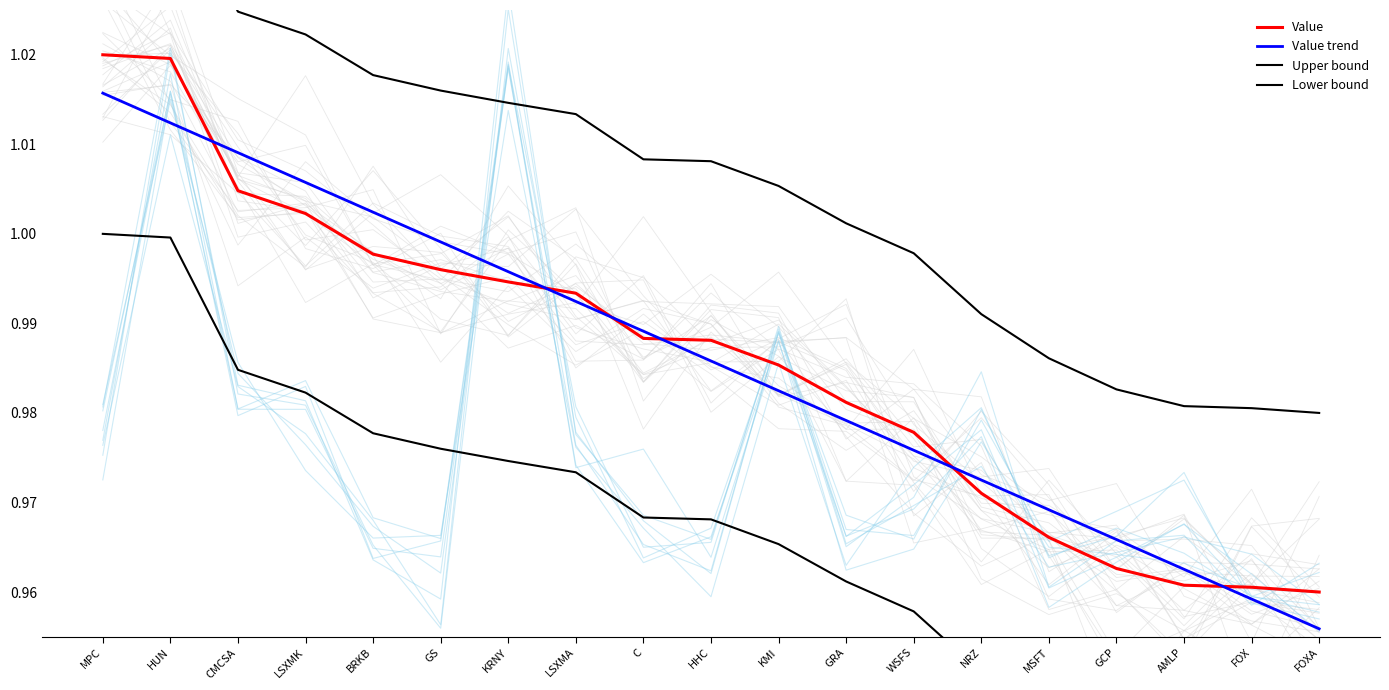

Reading left to right, list all the values displayed in this chart.

Value: 1.0	1.0	1.0	1.0	1.0	1.0	1.0	1.0	1.0	1.0	1.0	1.0	1.0	1.0	1.0	1.0	1.0	1.0	1.0
Value trend: 1.0	1.0	1.0	1.0	1.0	1.0	1.0	1.0	1.0	1.0	1.0	1.0	1.0	1.0	1.0	1.0	1.0	1.0	1.0
Upper bound: 1.0	1.0	1.0	1.0	1.0	1.0	1.0	1.0	1.0	1.0	1.0	1.0	1.0	1.0	1.0	1.0	1.0	1.0	1.0
Lower bound: 1.0	1.0	1.0	1.0	1.0	1.0	1.0	1.0	1.0	1.0	1.0	1.0	1.0	1.0	0.9	0.9	0.9	0.9	0.9